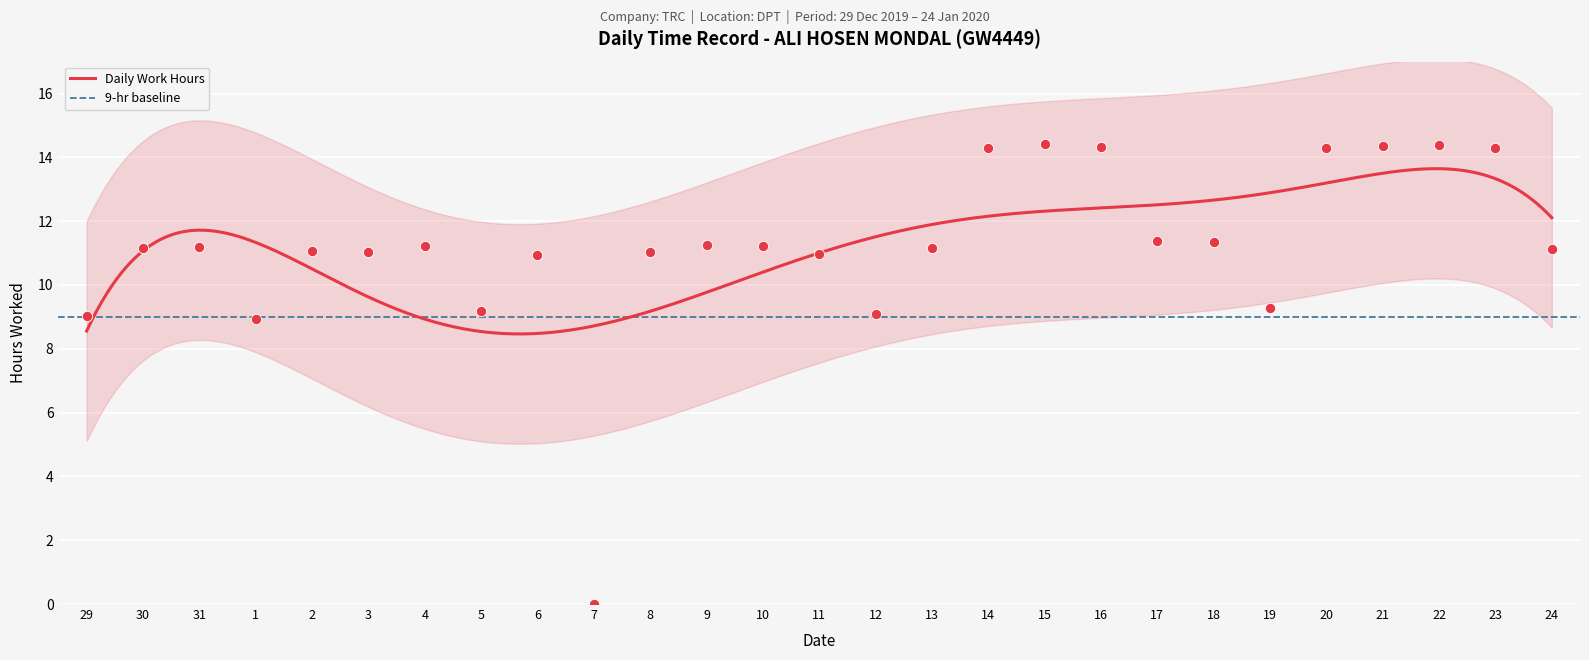

What is the change in value from 29 to 24?

+2.1